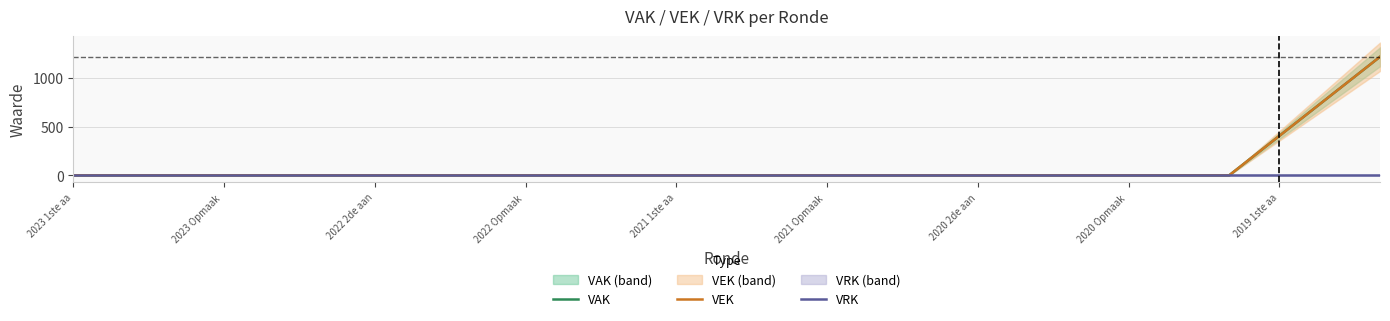

What are all the series names shown in the legend?

VAK, VEK, VRK